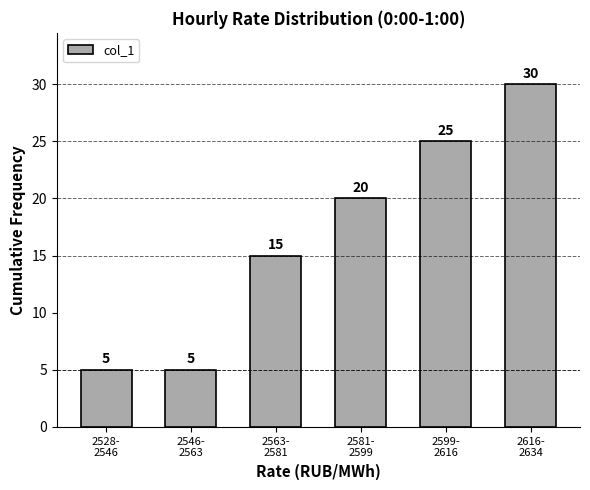

Reading right to left, transcribe all the data shown in this chart.

30	25	20	15	5	5